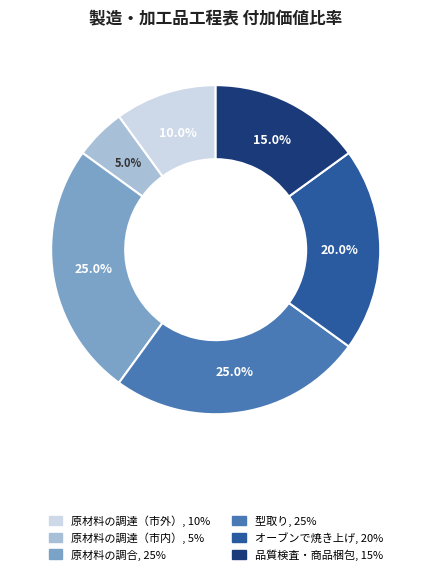

Approximately how many times larger is the value at 原材料の調達（市内） compared to 原材料の調達（市外）?

0.5